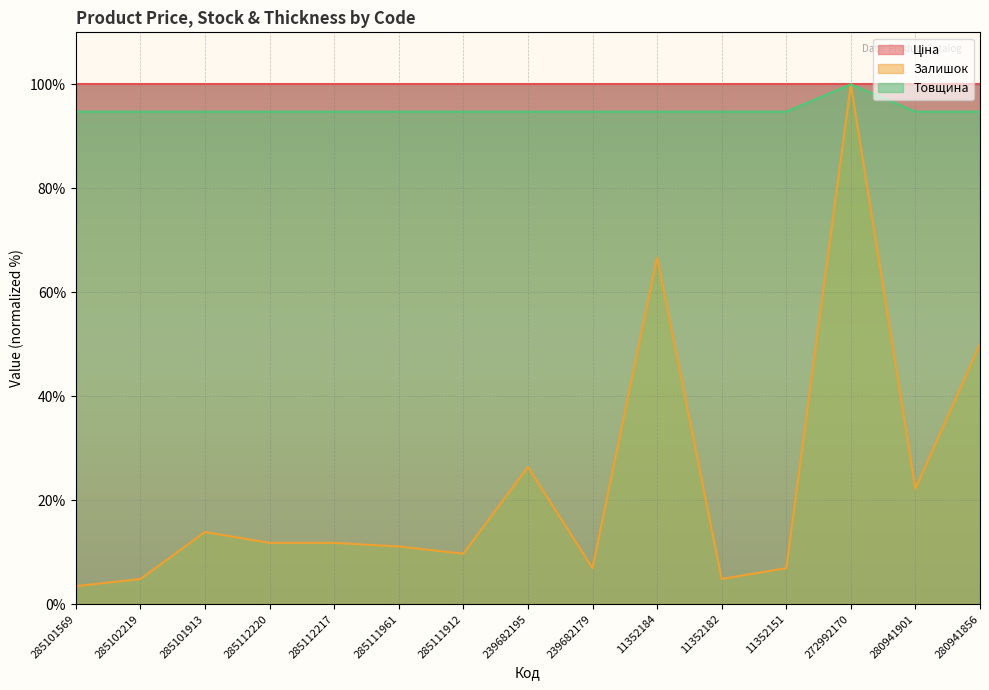

What is the sum of all Товщина values?

1426.3